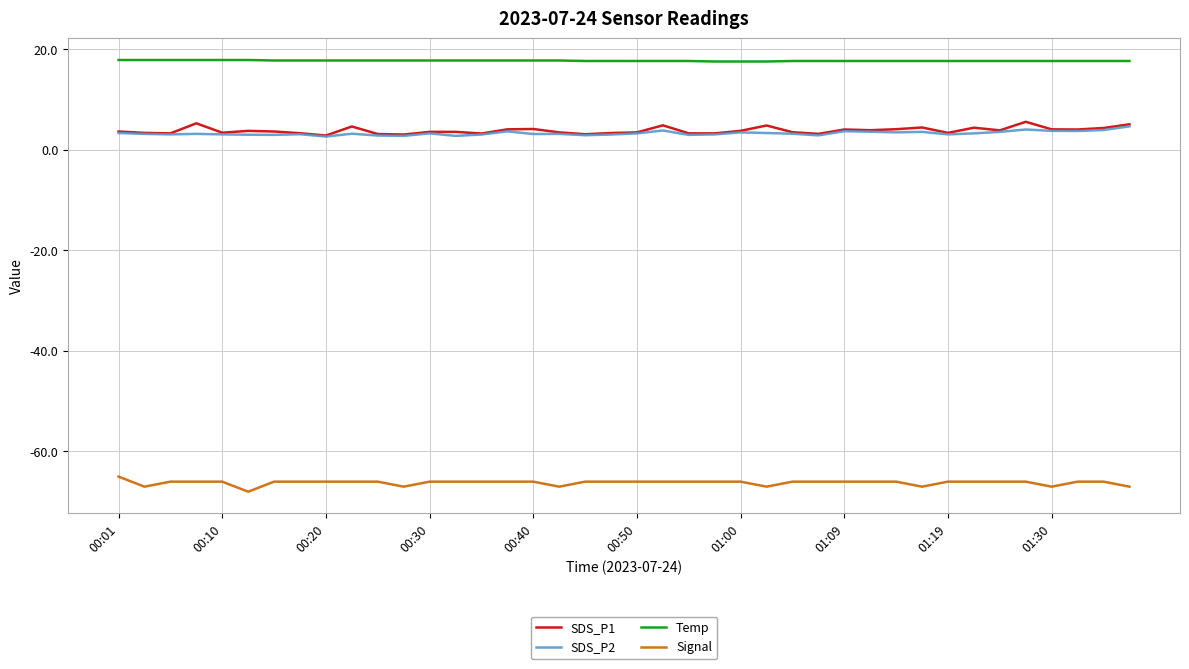

What are all the series names shown in the legend?

SDS_P1, SDS_P2, Temp, Signal